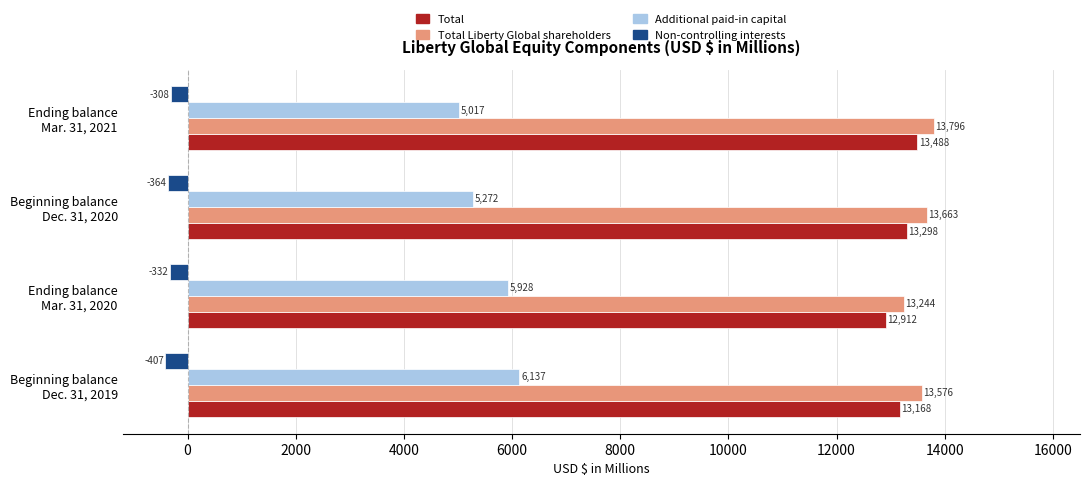

Which series has the widest spread of values?

Additional paid-in capital